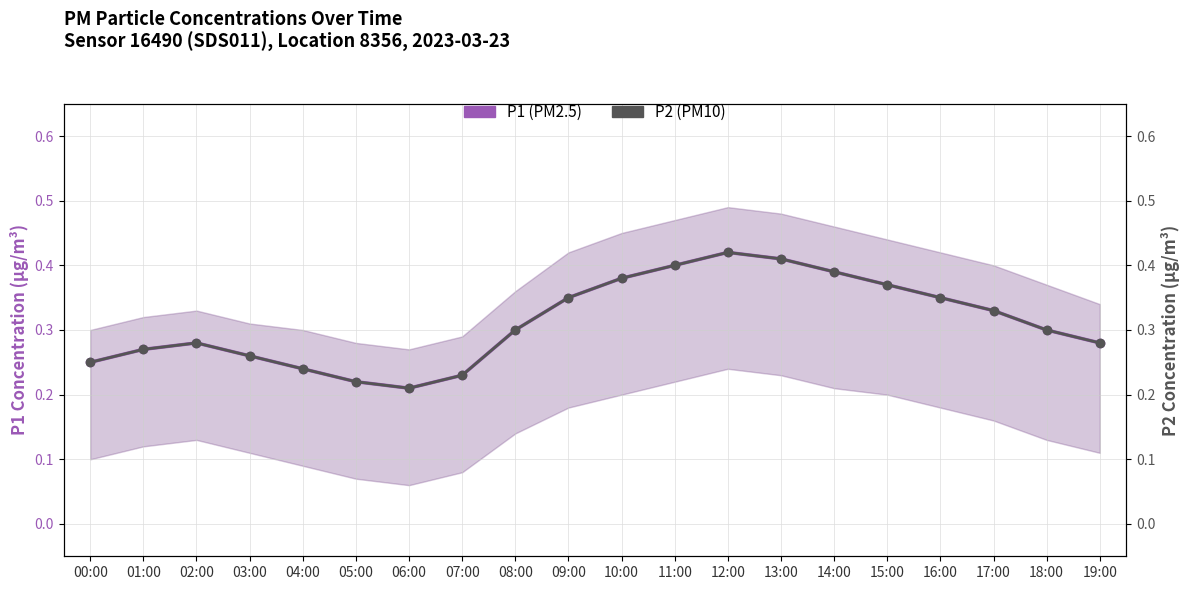

The P2 (PM10) series shows 0.6 at 09:00. True or false?

False